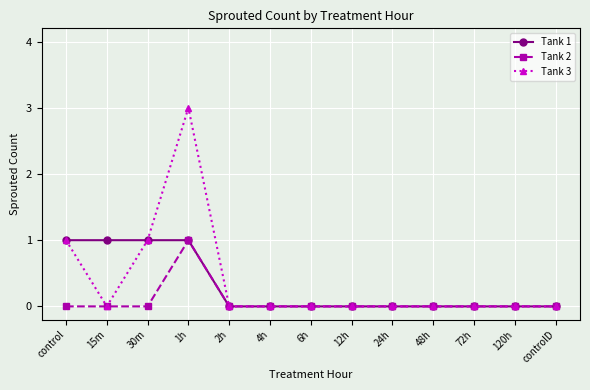

True or false: Tank 2 has a value of 1 at 48h.

False